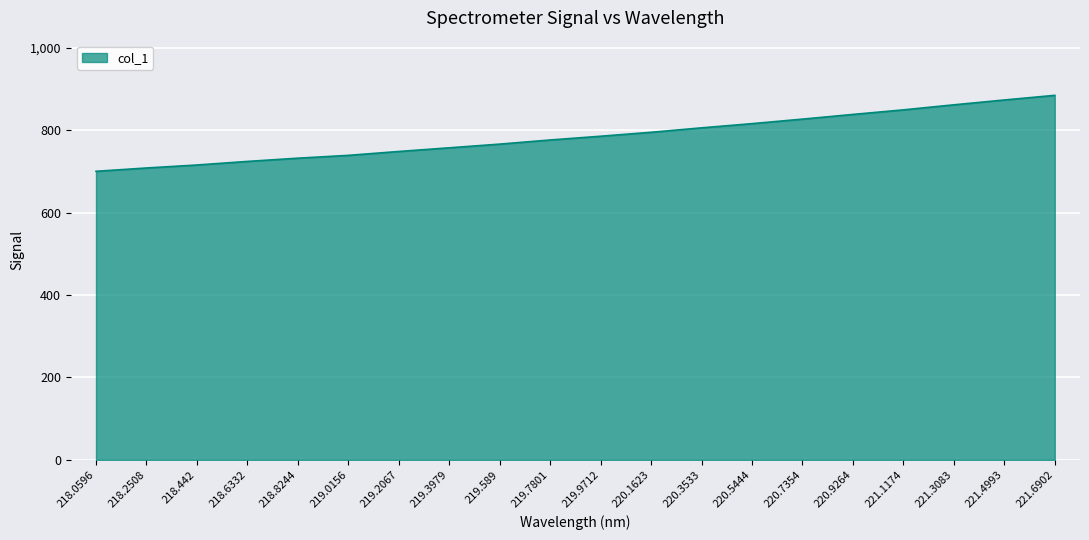

What is the difference between the maximum and minimum values?

184.4